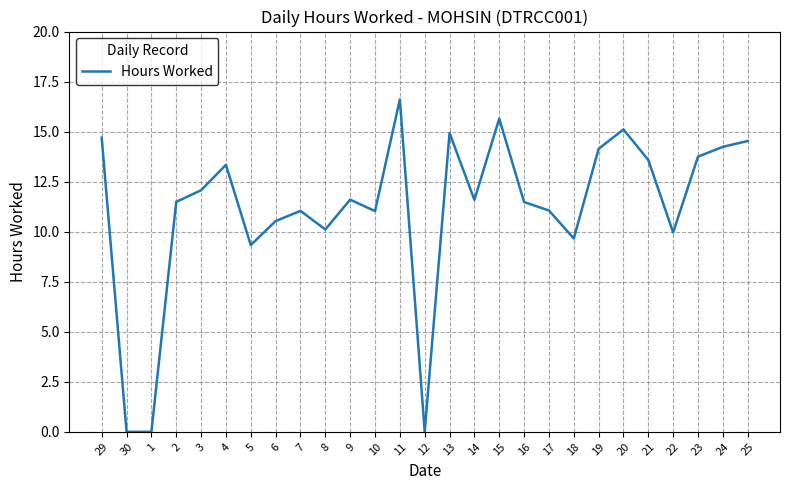

How many lines are shown in the chart?

1